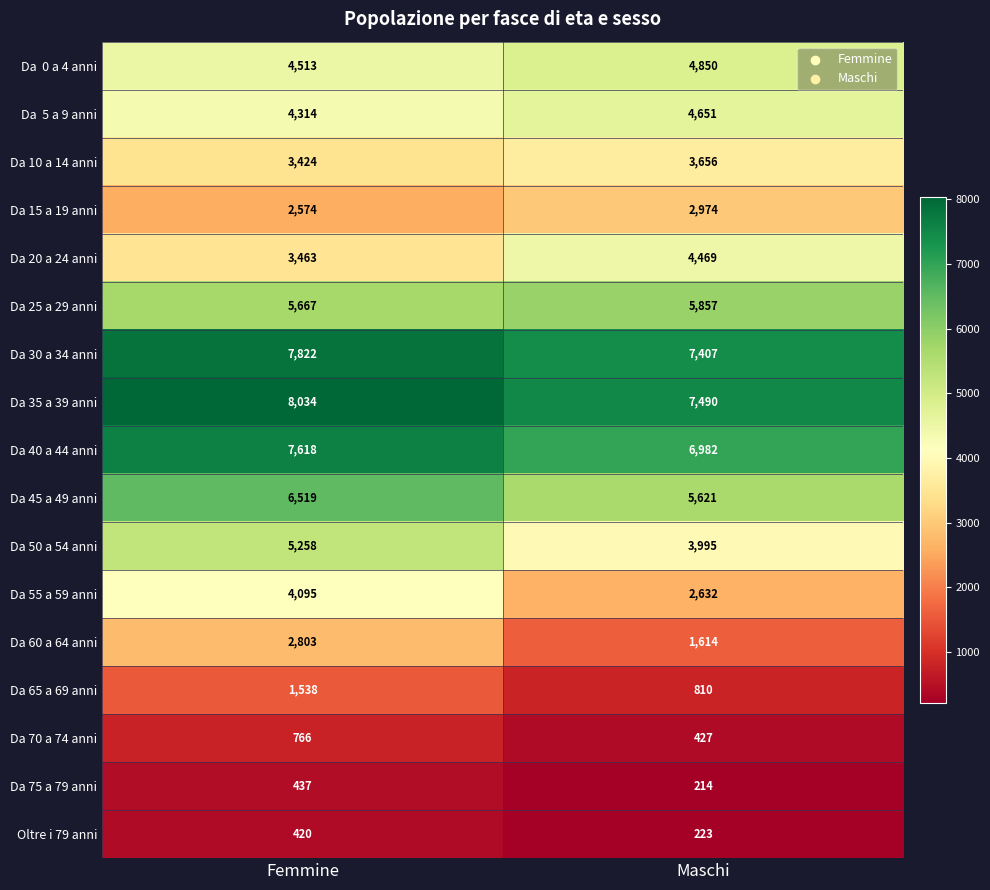

The Da 20 a 24 anni series shows 5923 at Femmine. True or false?

False